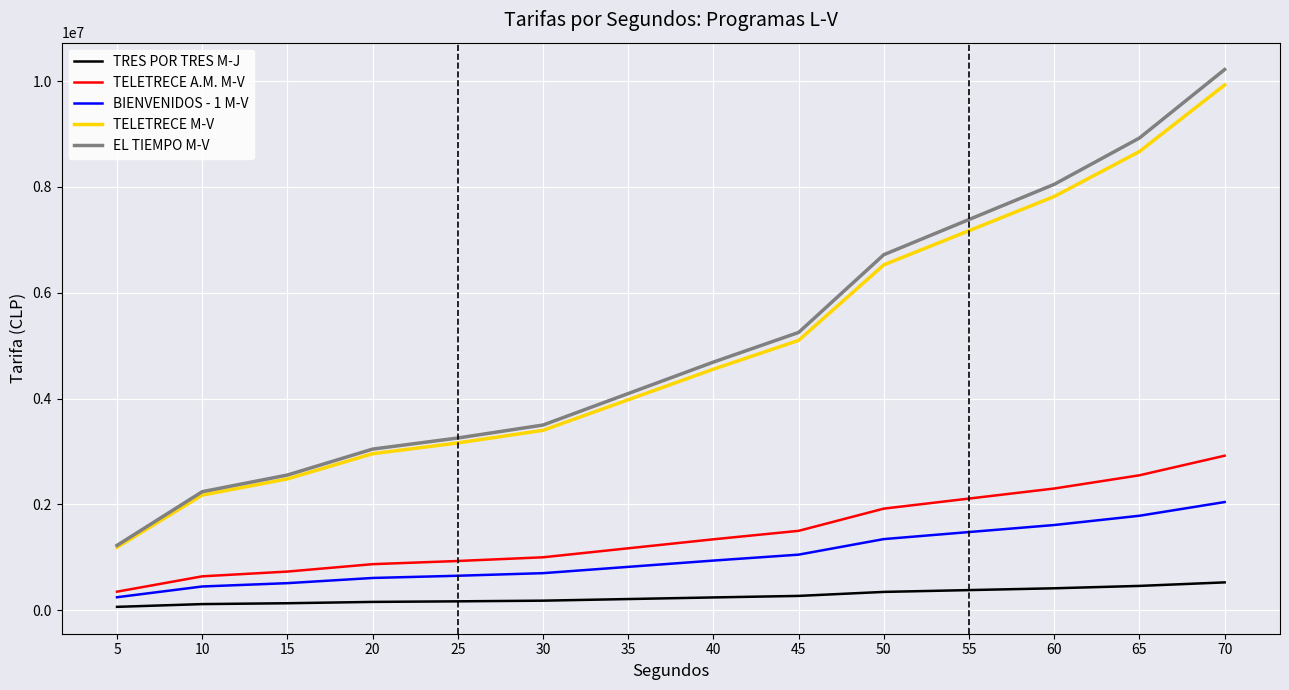

Does the chart have visible grid lines?

Yes